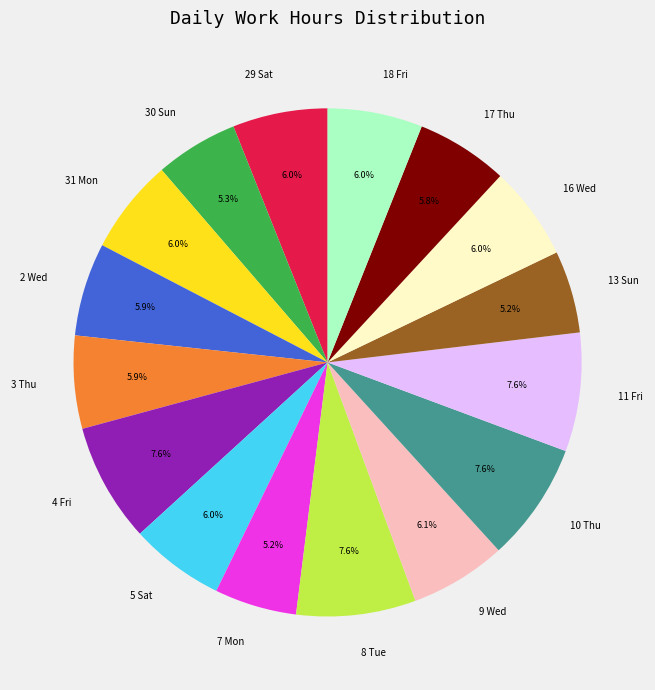

Combined, what portion of the pie is 7 Mon and 5 Sat?

11.2%